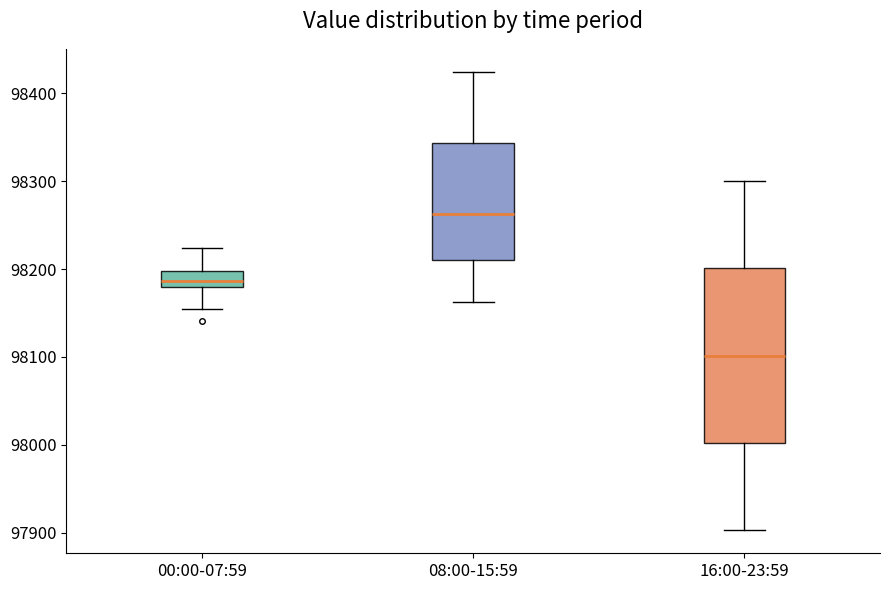

Reading left to right, read every box against the y-axis: the position of its median line, the range the box covers, and the ends of its whiskers. The values are not printed on the chart, so give them approximately, as read against the axis.

00:00-07:59: median 98190, box 98180 to 98200, whiskers 98150 to 98220
08:00-15:59: median 98260, box 98210 to 98340, whiskers 98160 to 98420
16:00-23:59: median 98100, box 98000 to 98200, whiskers 97900 to 98300